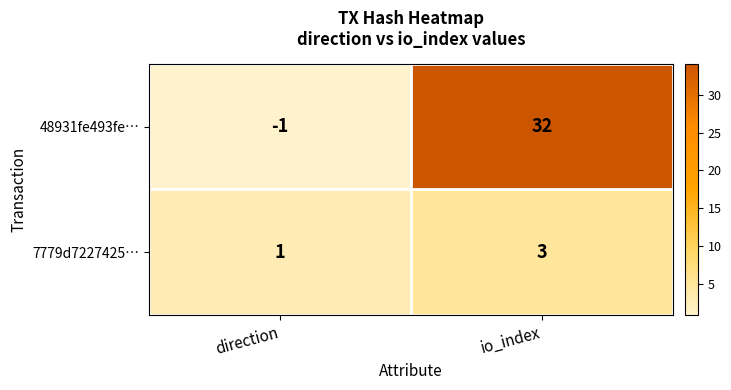

What is the greatest value displayed?

32